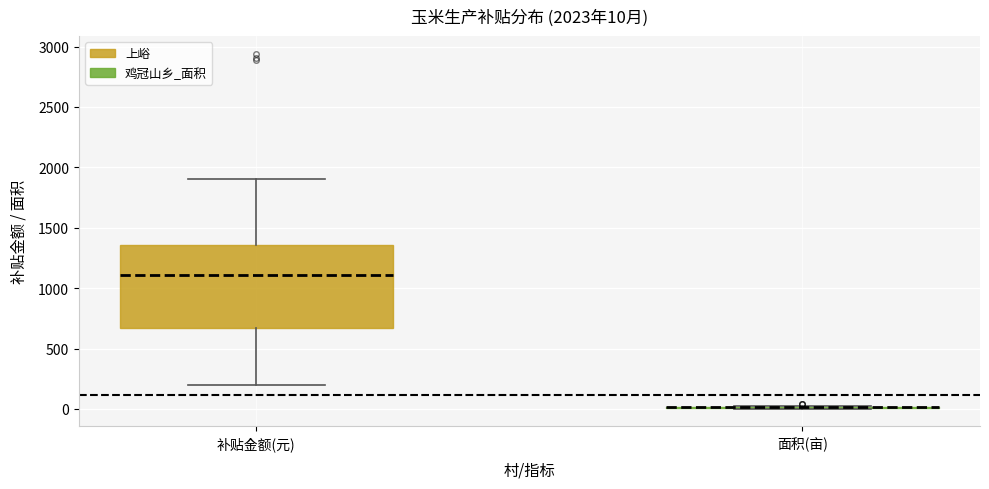

Which box is the tallest, from its lower edge to its upper edge?

补贴金额(元)